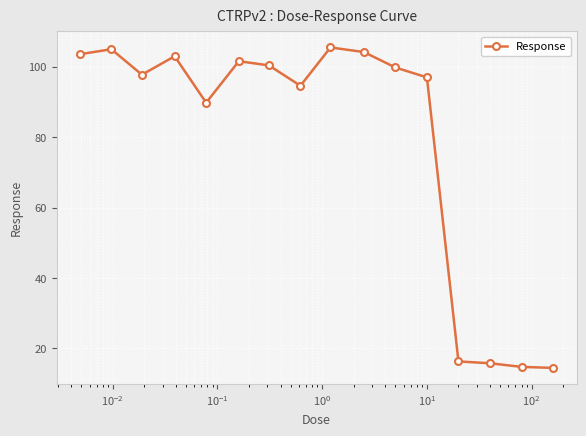

What is the minimum value shown in the chart?

14.4